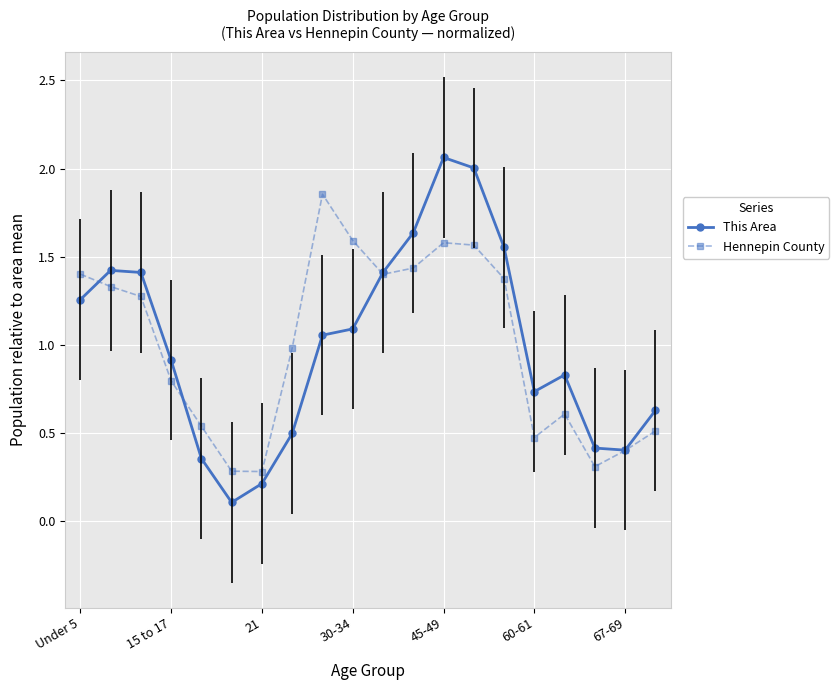

Which series has the largest range (max minus min)?

This Area